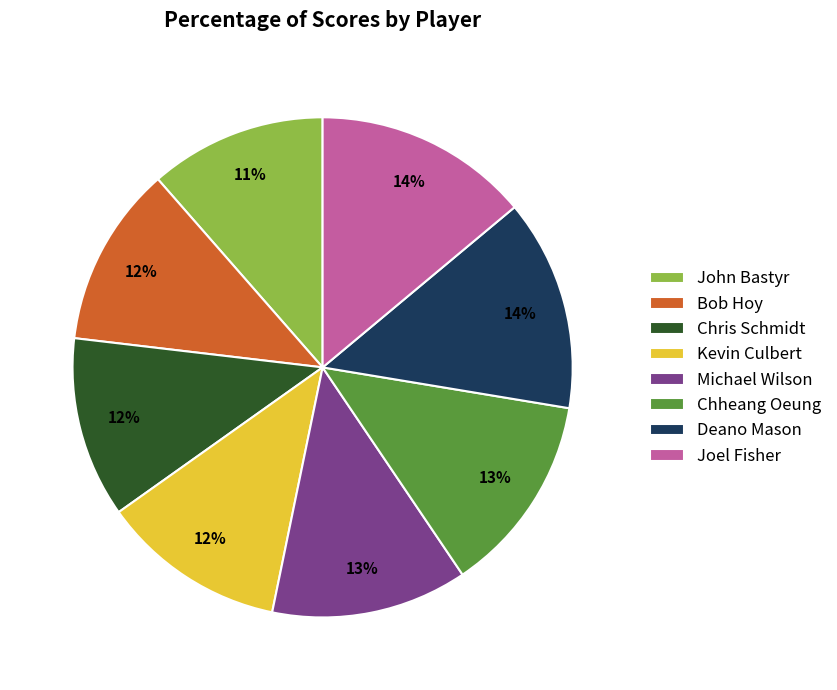

To the nearest percent, what portion does Chheang Oeung represent?

13%